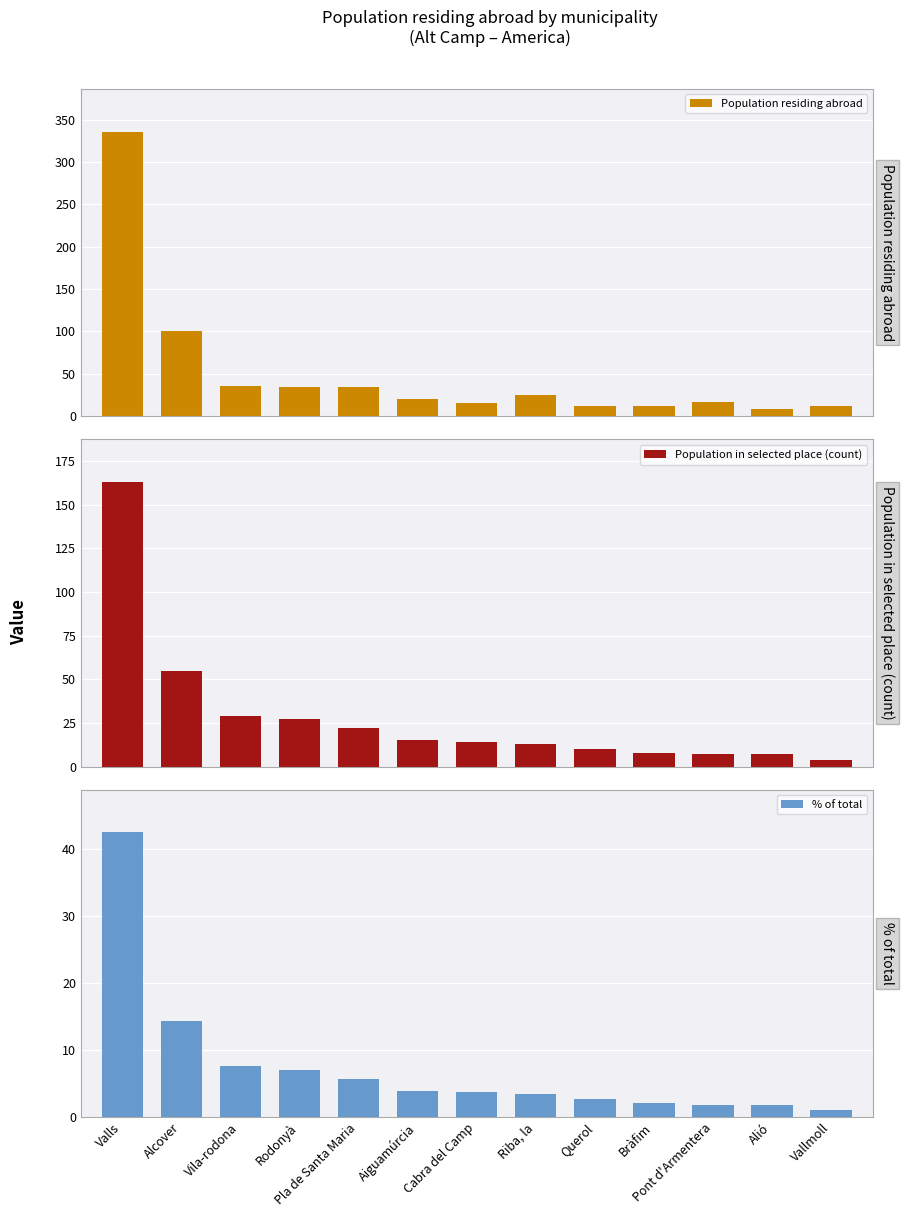

What position from the left is Cabra del Camp?

7